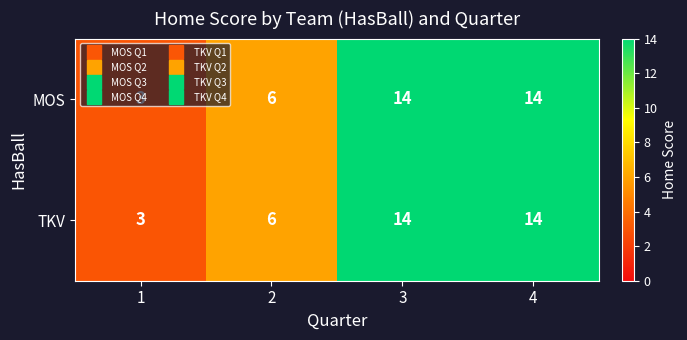

Is the value of TKV at 1 greater than the value of MOS at 3?

No